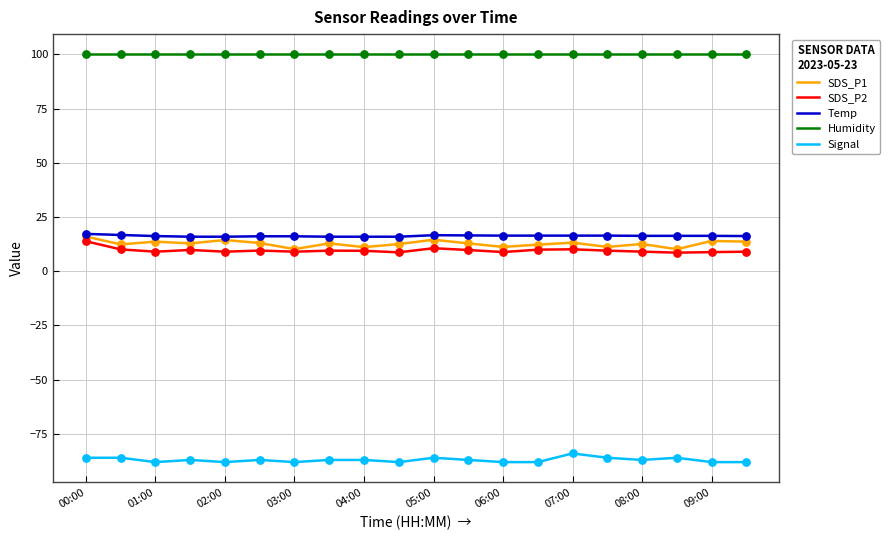

Which series has the largest total across all categories?

Humidity